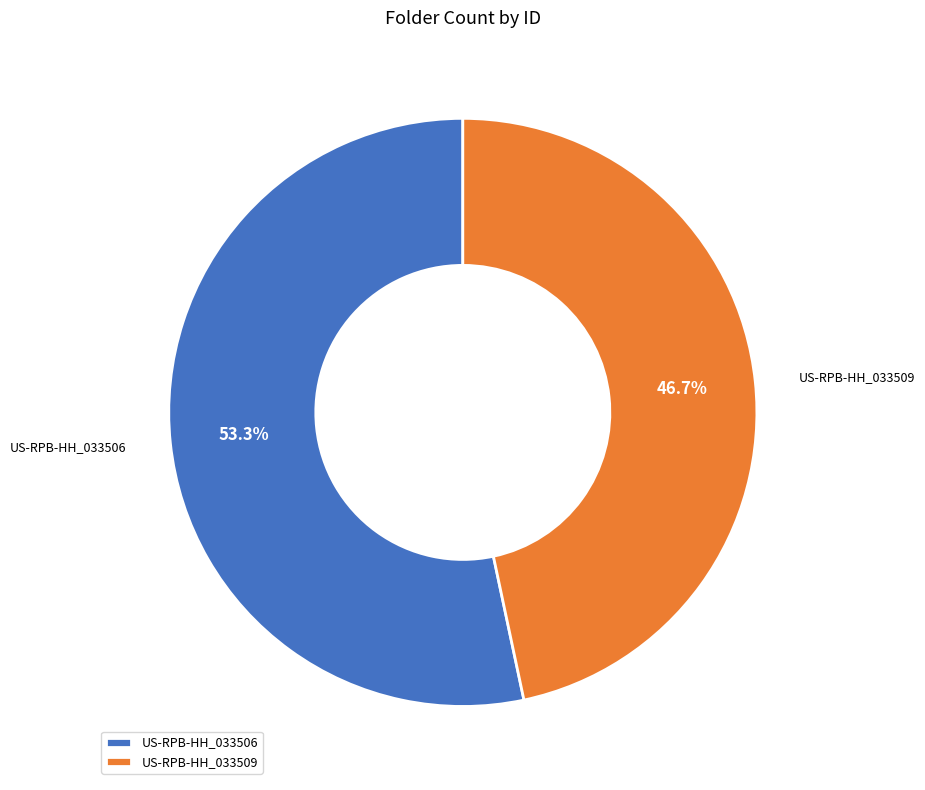

Is there a majority slice in this chart?

Yes